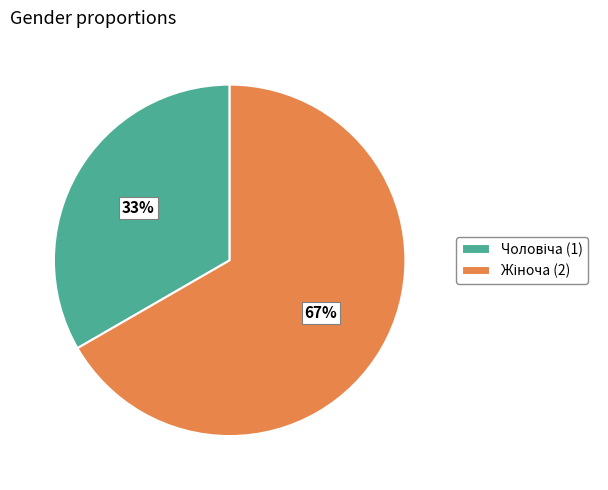

Is there any slice that represents more than half of the pie?

Yes